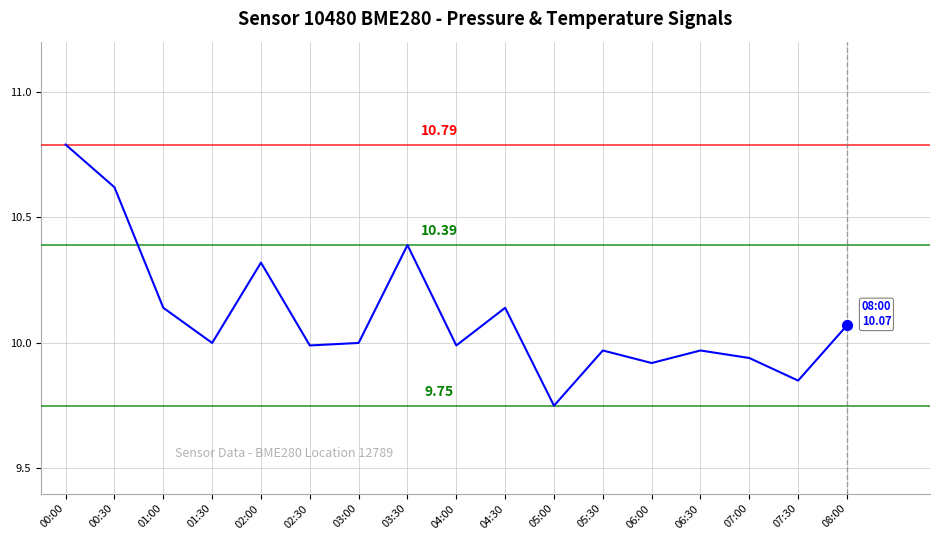

Which has a higher value, 01:00 or 06:00?

01:00